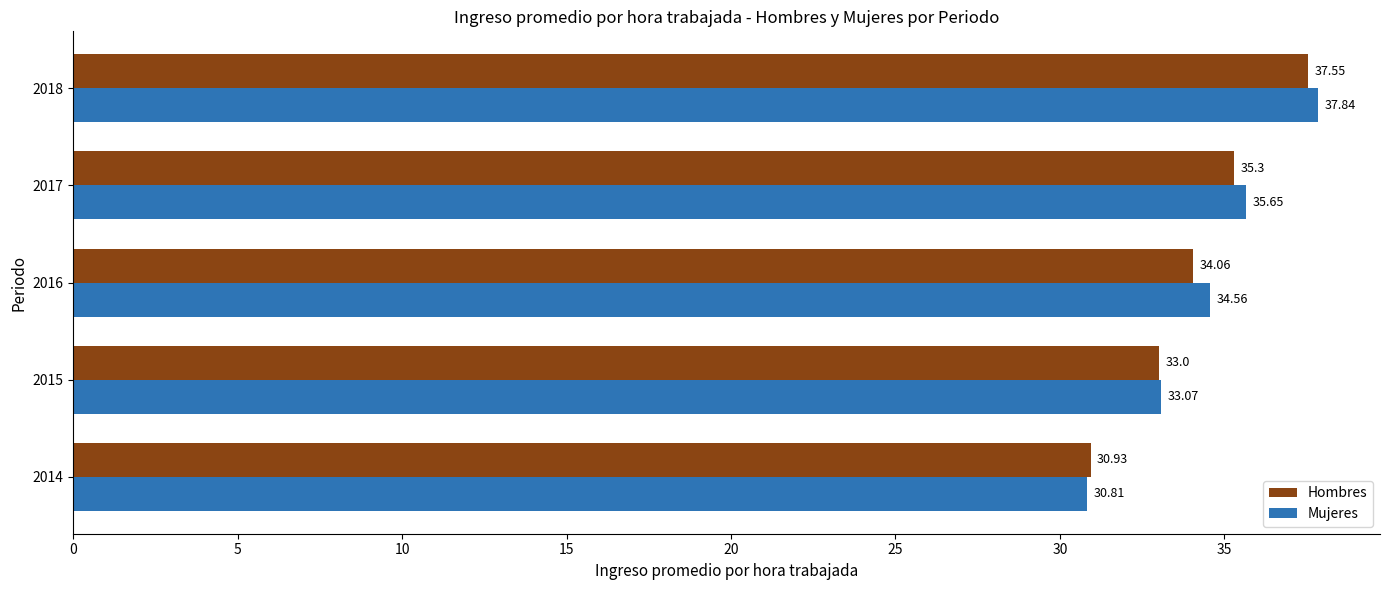

What is the sum of all Hombres values?

170.8